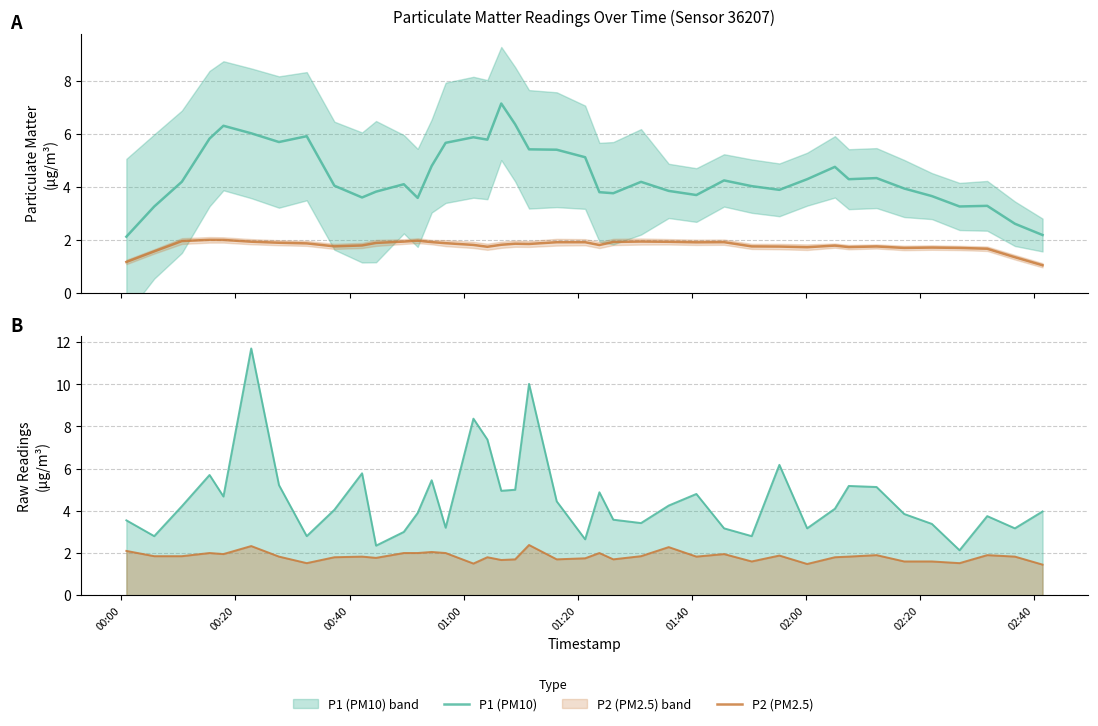

What is the sum of all P1 (PM10) values?

177.9